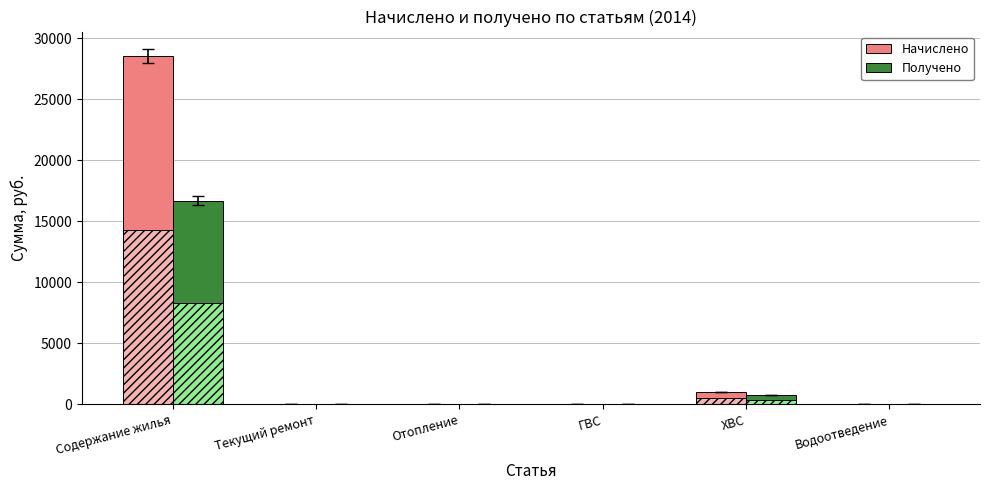

List the series in order of their peak value, highest first.

Начислено, Получено